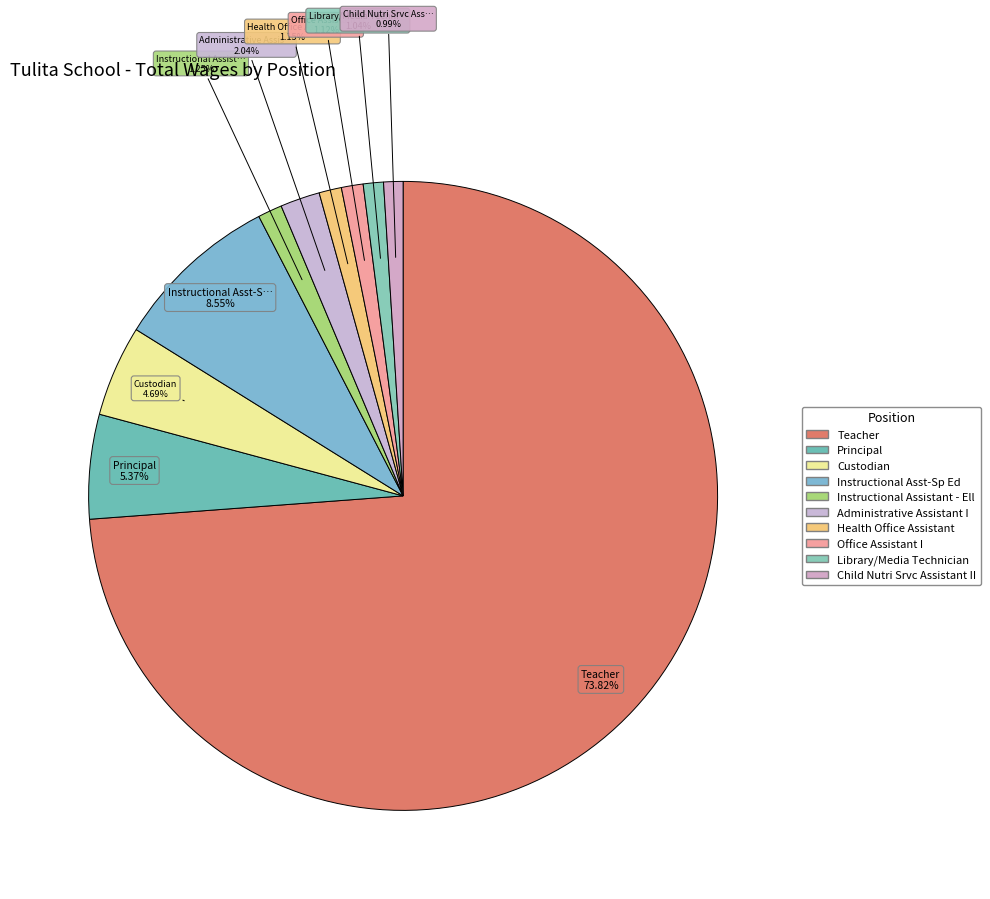

To the nearest percent, what is the difference between the largest and smallest slice percentages?

73%